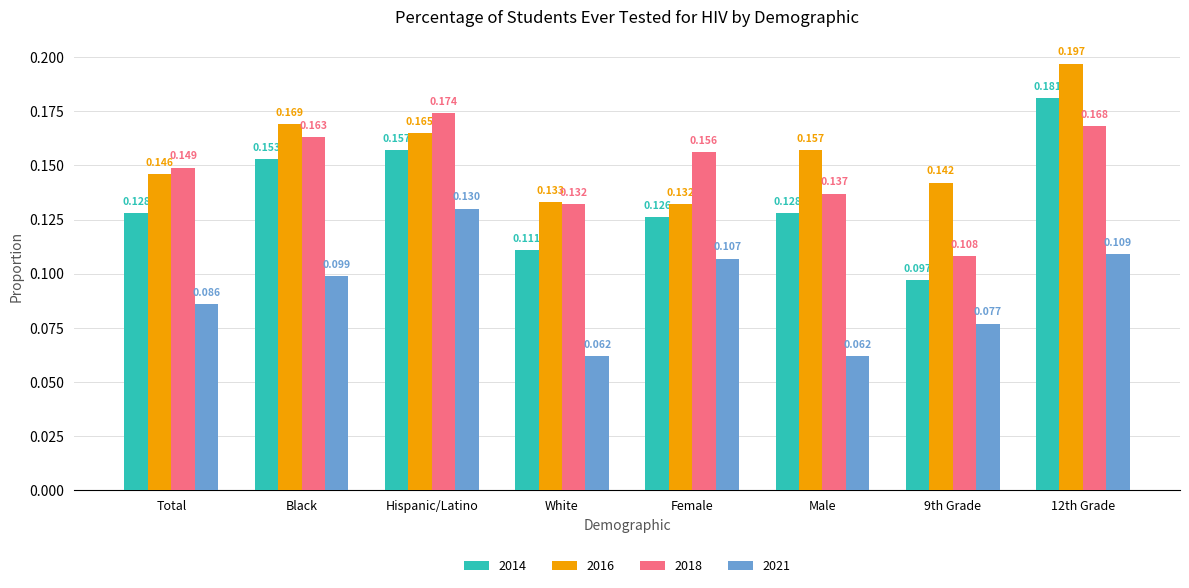

At which label is 2016 closest to 0?

Female